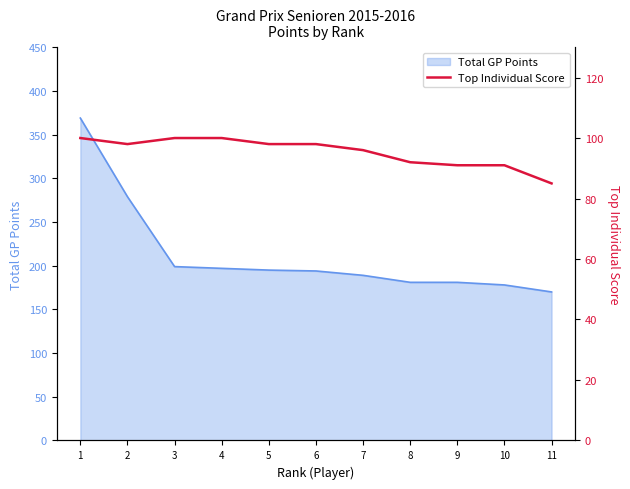

At which category does the chart reach its minimum across all series?

11